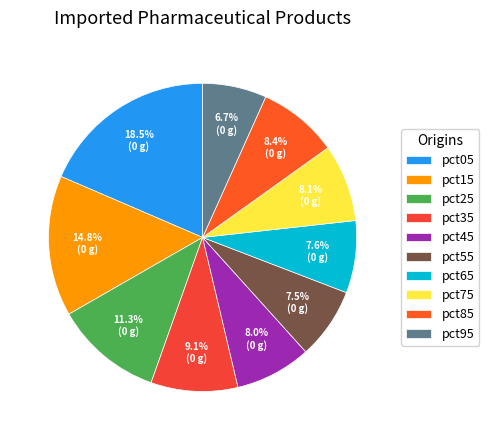

What percentage is the pct65 slice, to the nearest percent?

8%